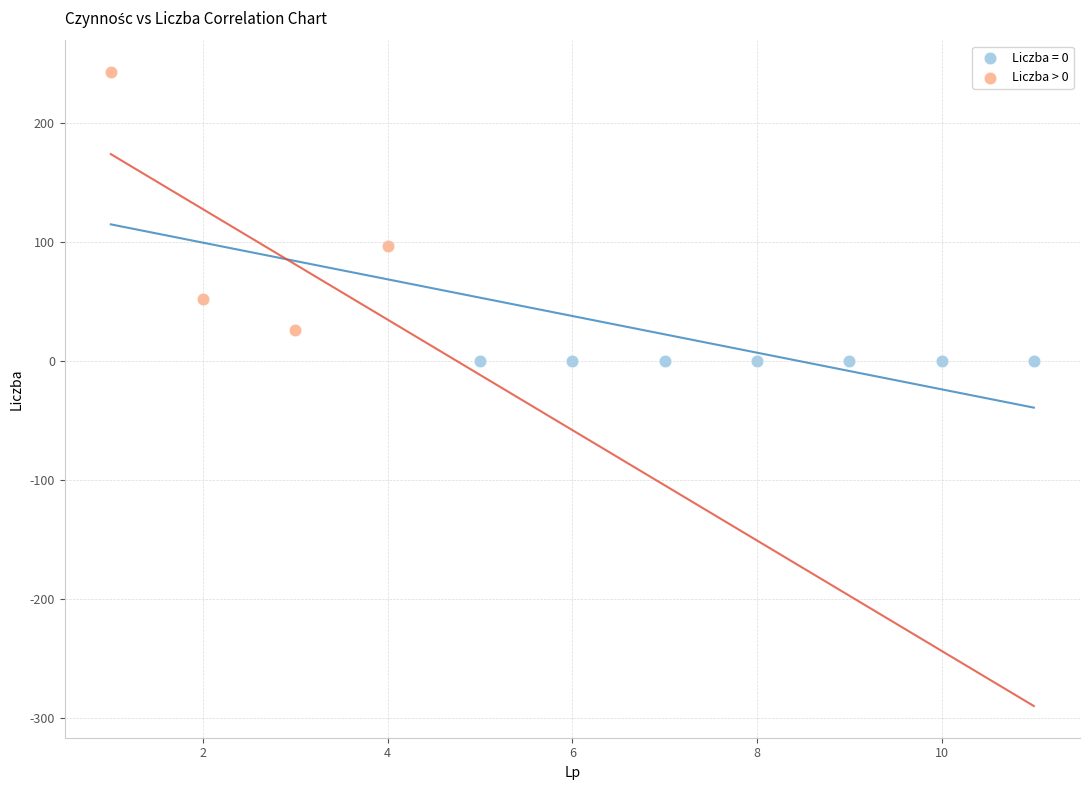

Which series contains the highest Y value?

Liczba > 0